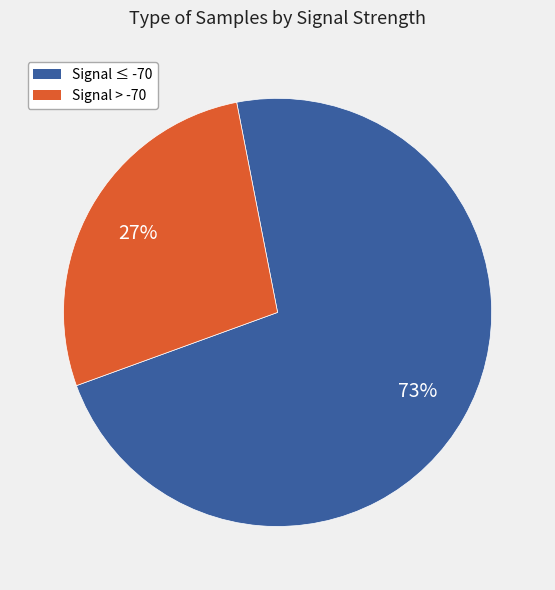

To the nearest percent, what is the average slice percentage?

50%